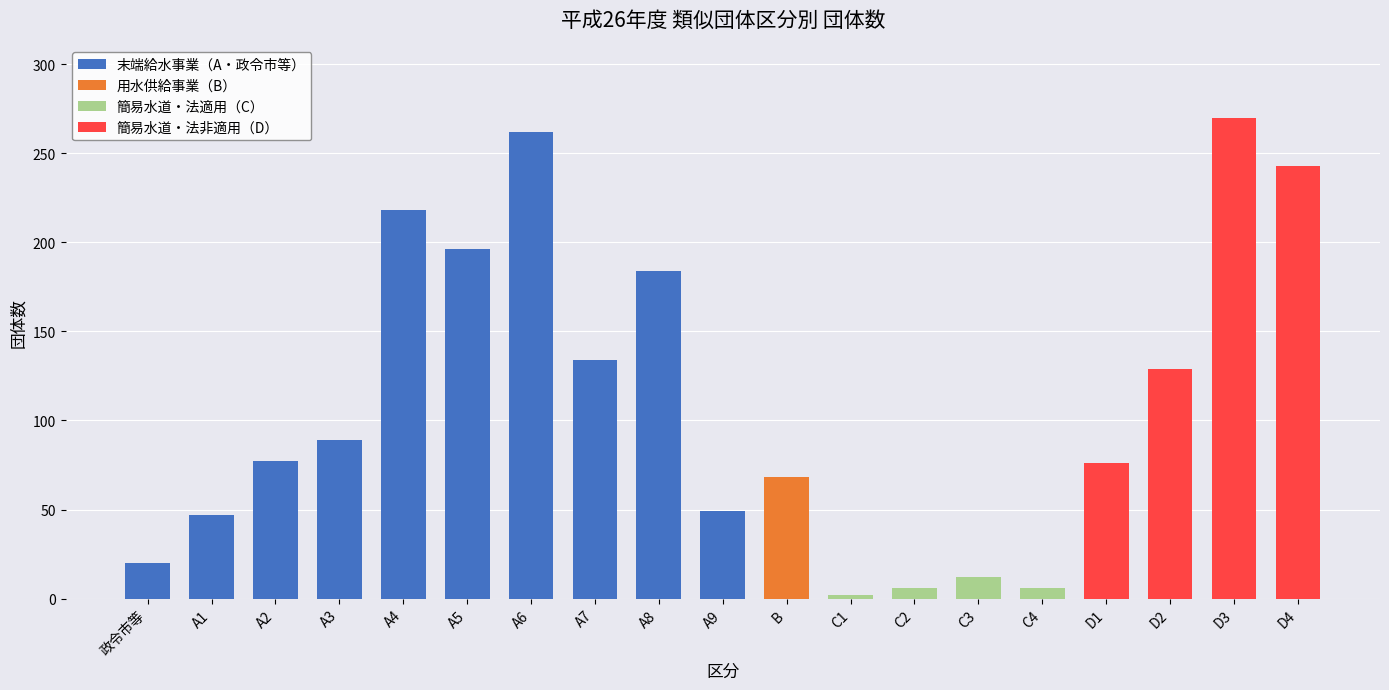

What position from the right is 政令市等?

19